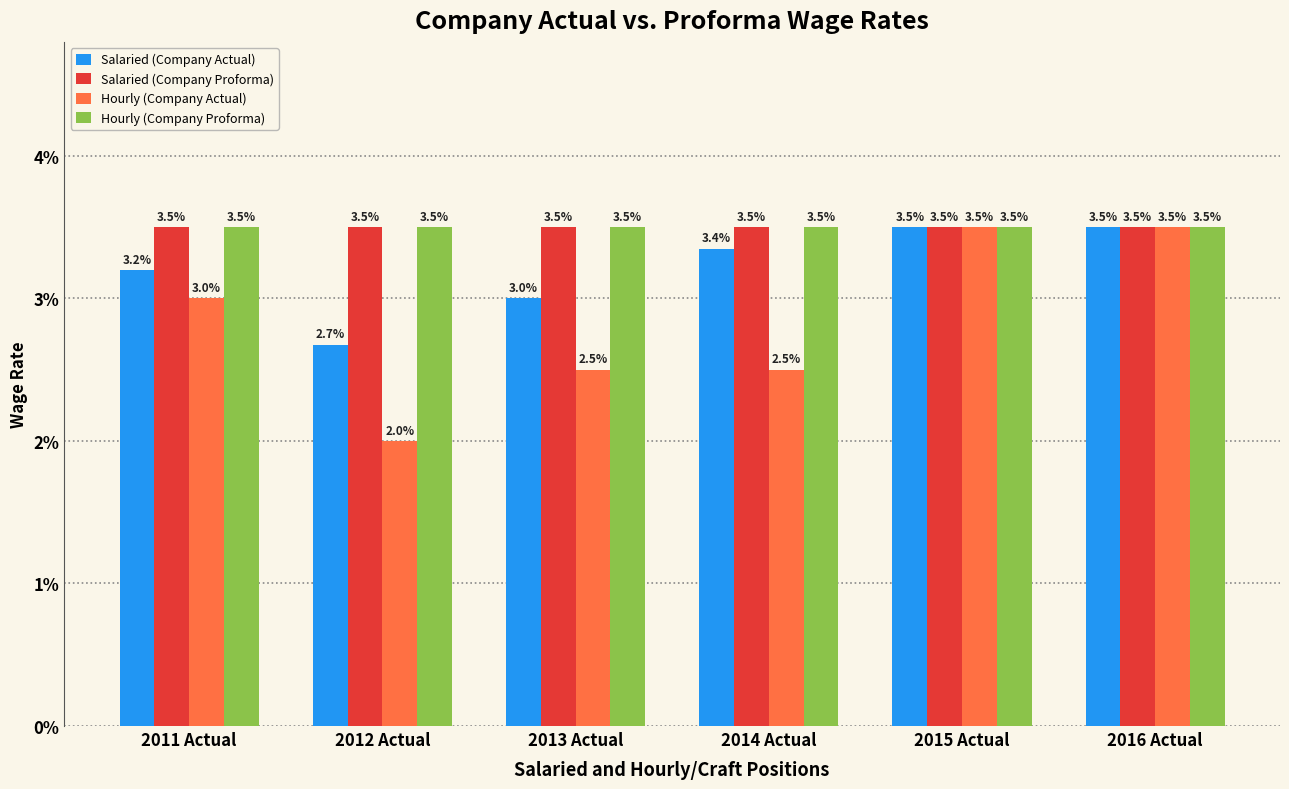

Which series has the largest range (max minus min)?

Hourly (Company Actual)